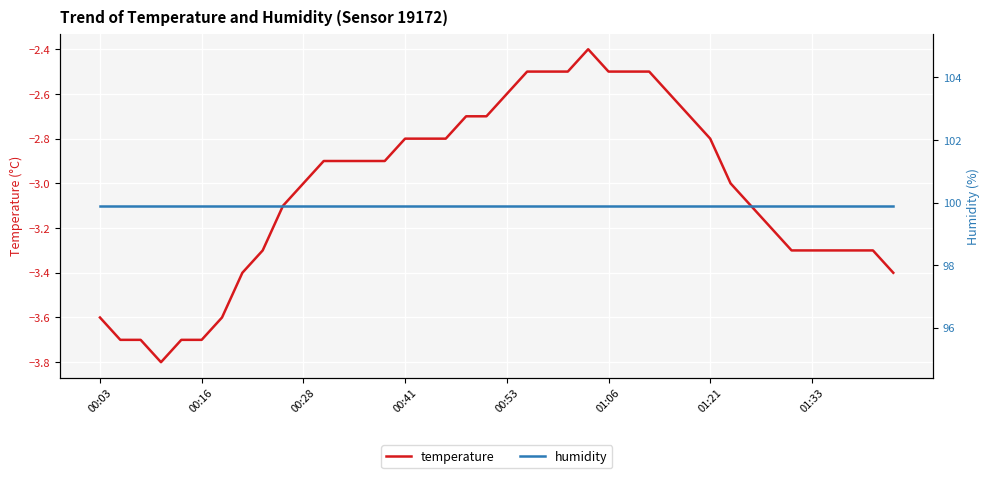

What is the minimum value shown in the chart?

-3.8